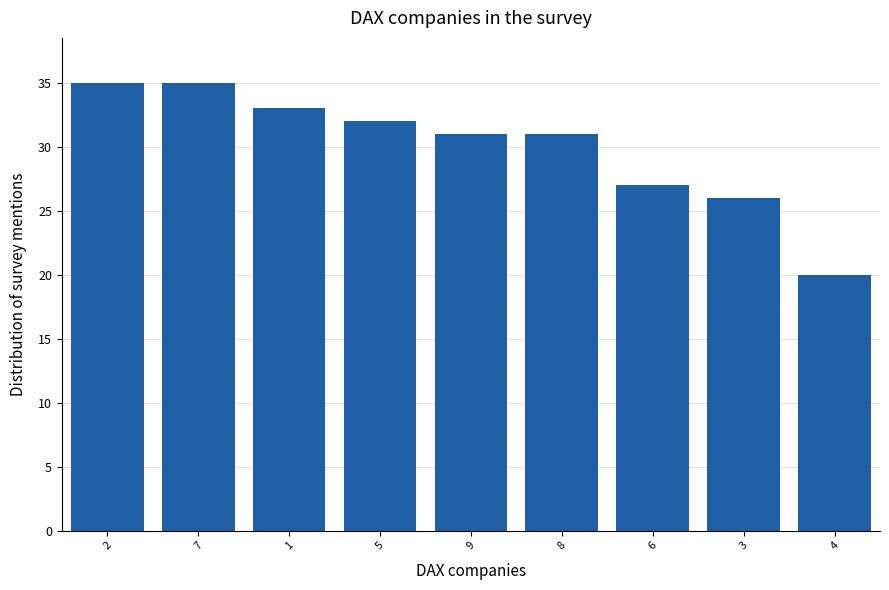

What is the sum of the values at 4 and 1?

53